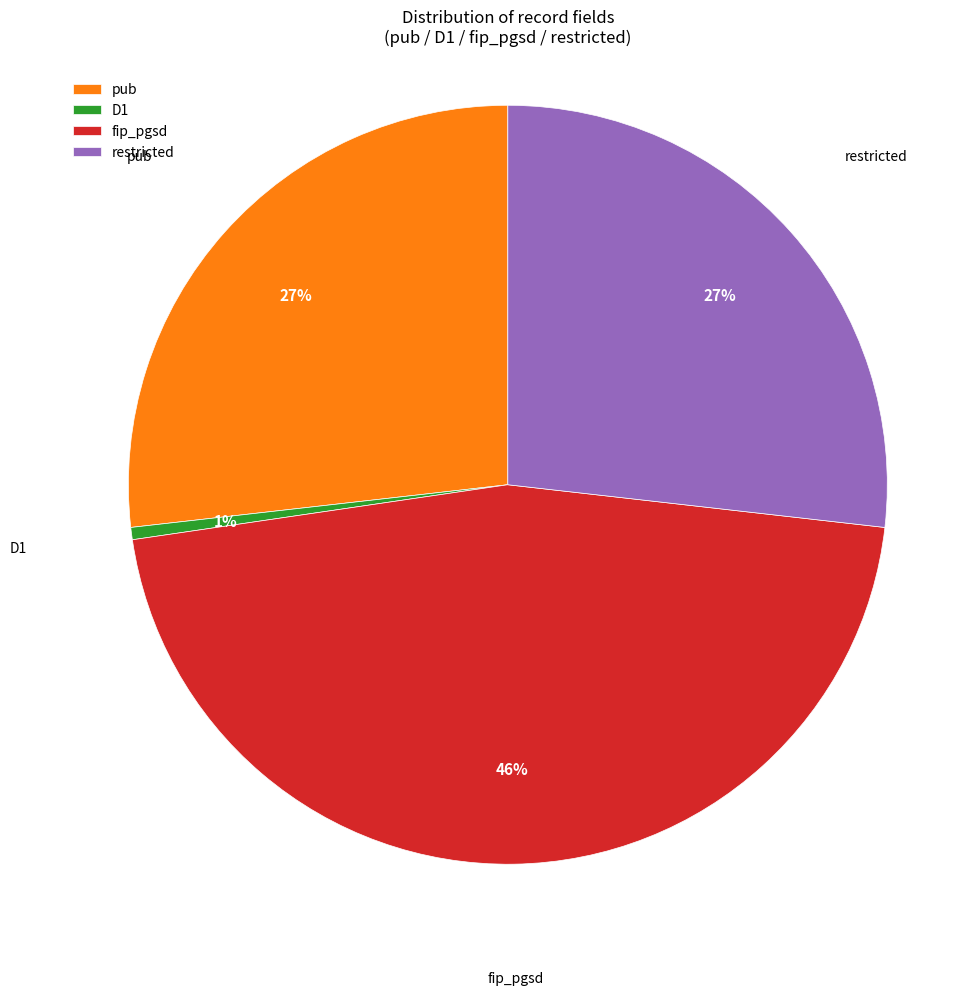

What is the largest slice in the pie chart?

fip_pgsd